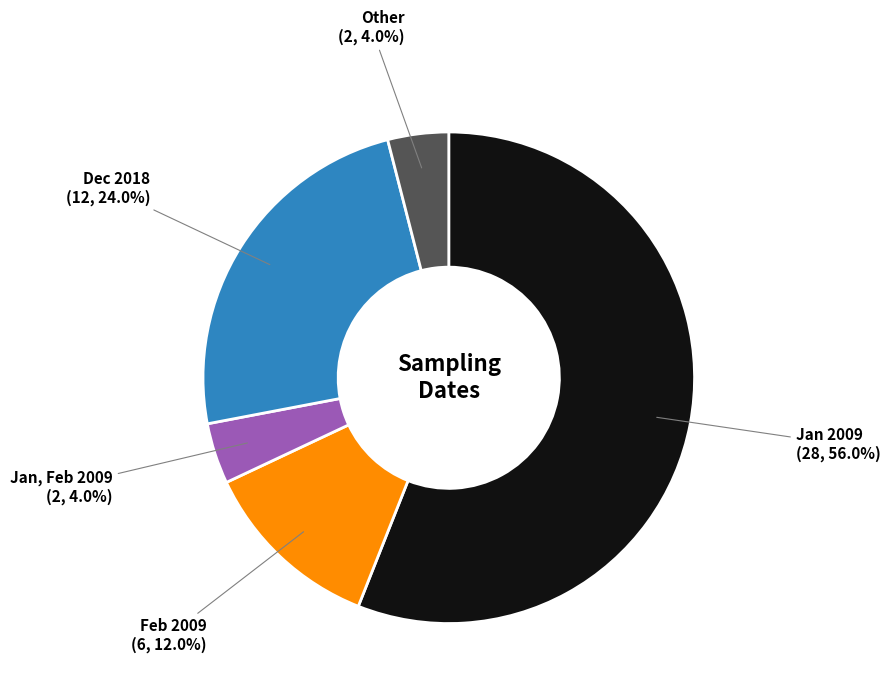

What percentage is NOT represented by Dec 2018?

76.0%